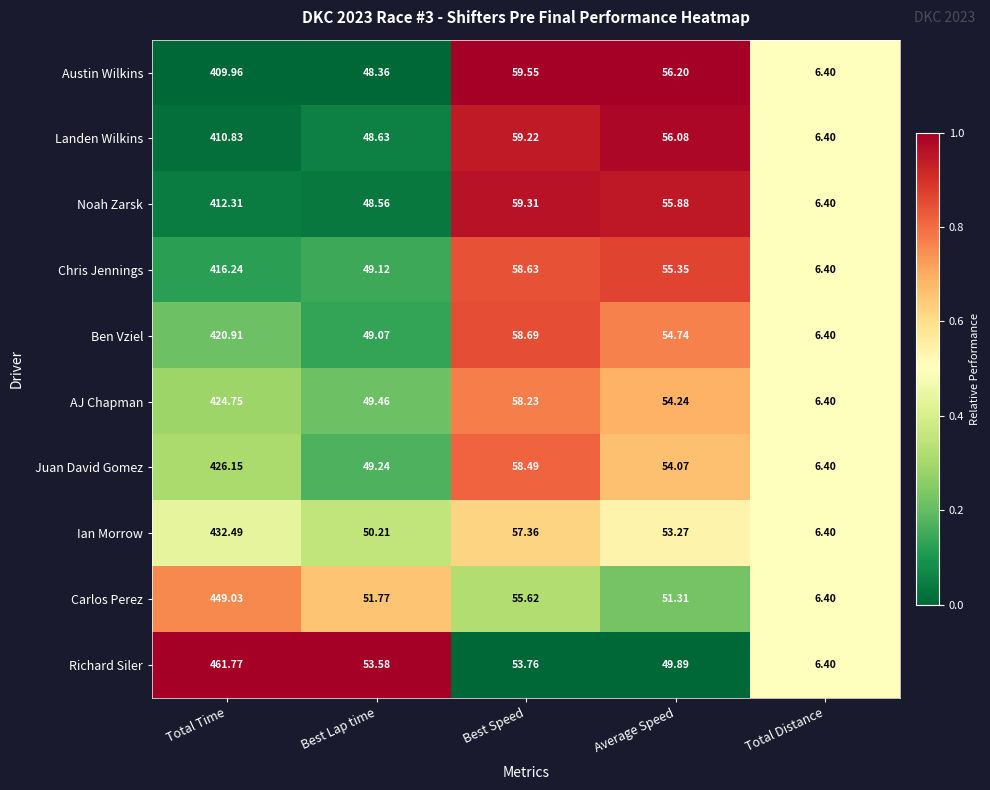

How many series are shown in this chart?

10